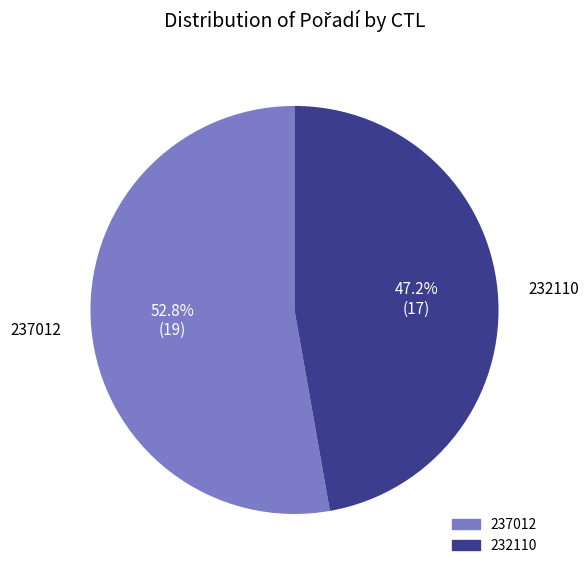

Does 237012 represent more than half of the total?

Yes